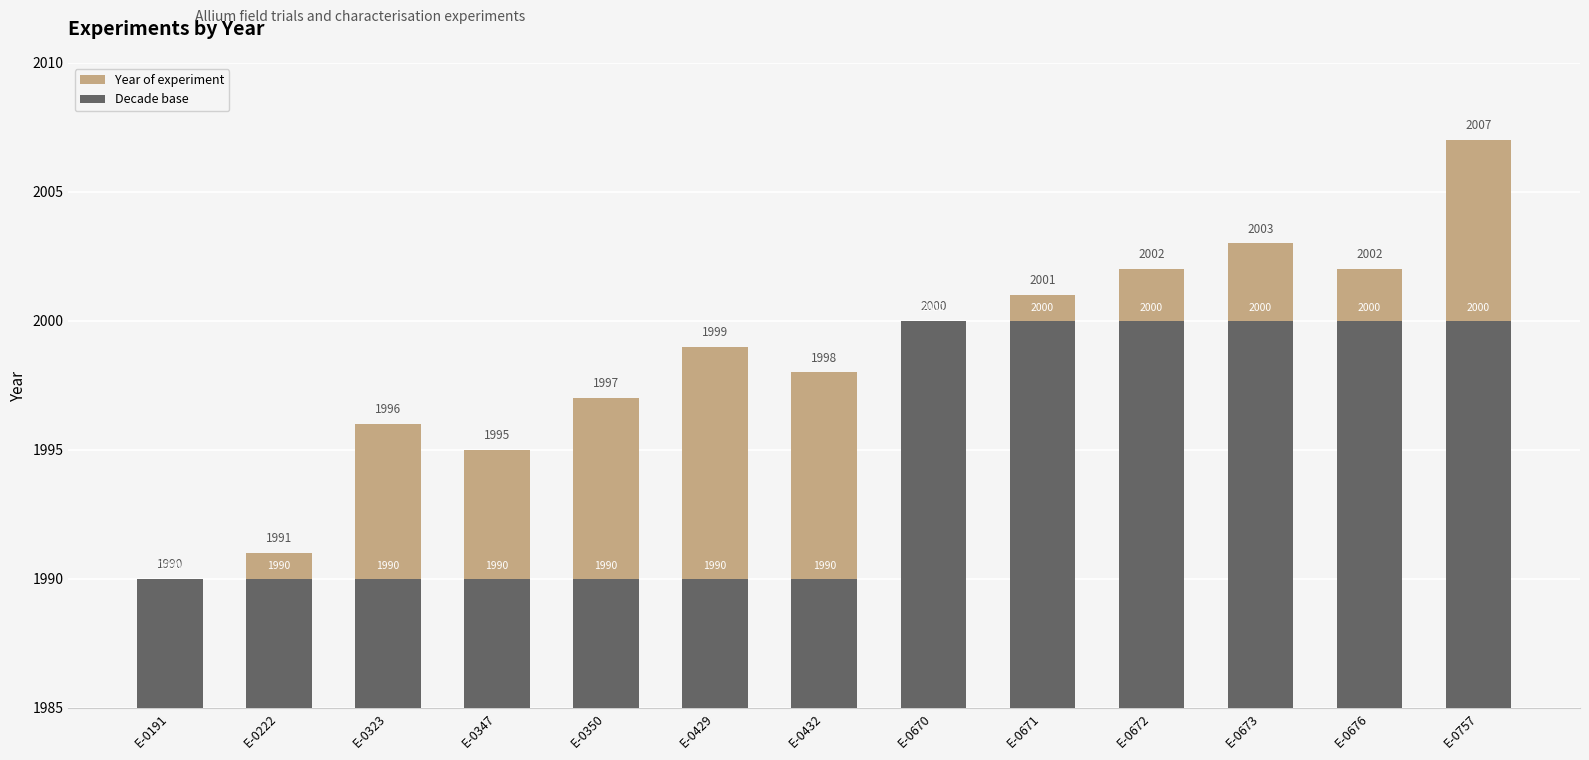

Is the value of Year of experiment at E-0429 greater than the value of Decade base at E-0673?

No